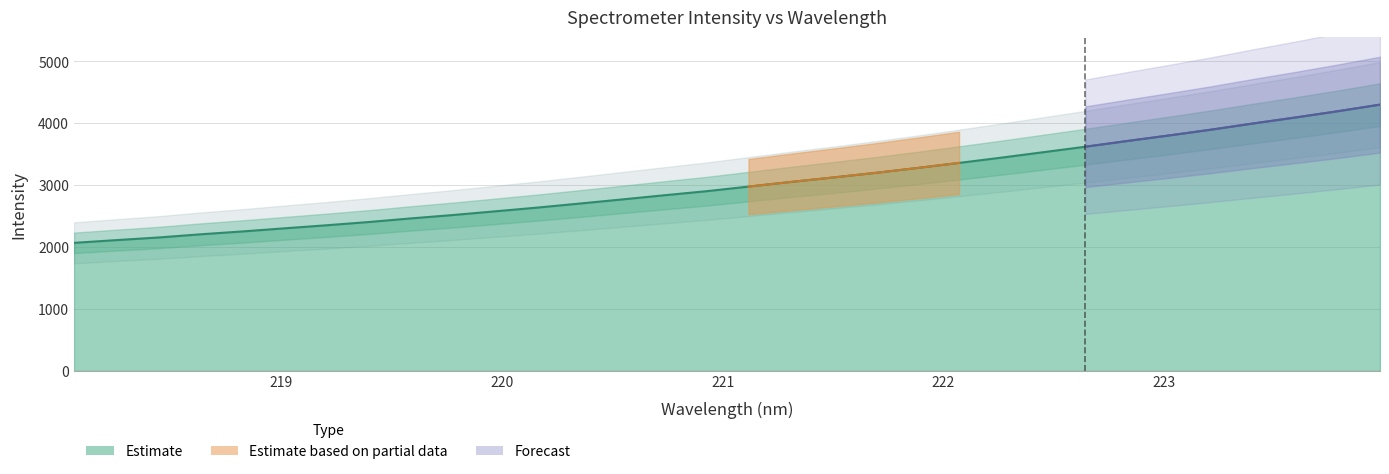

Which category has the lowest value across all series?

218.0596